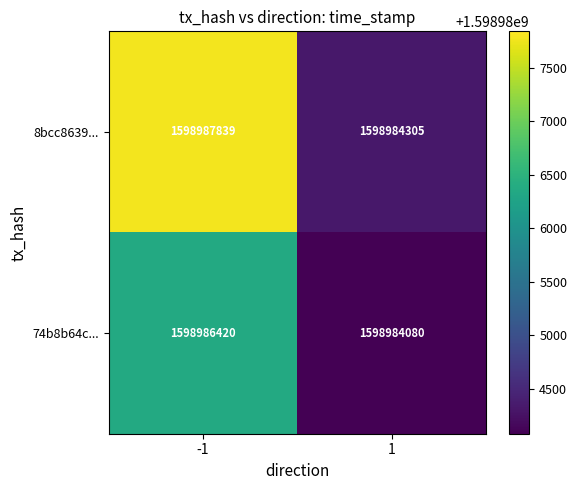

What is the lowest value of the 8bcc8639... series?

1598984305